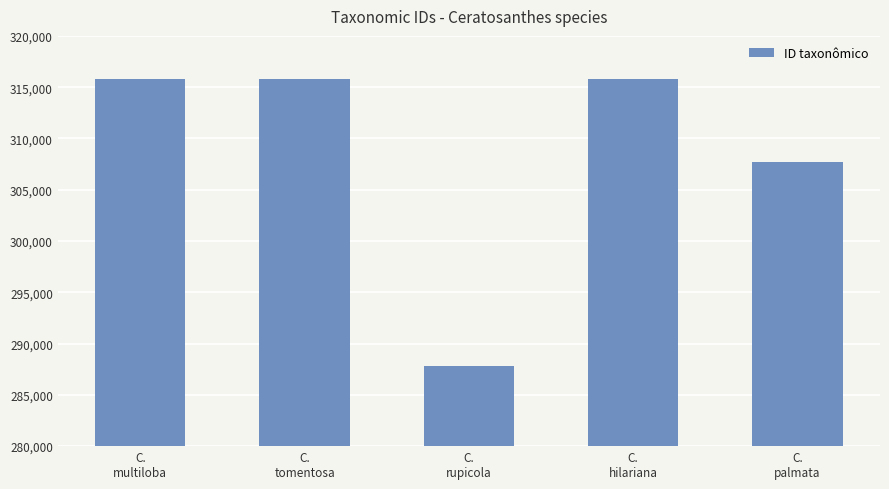

How many data points are less than 315800?

2